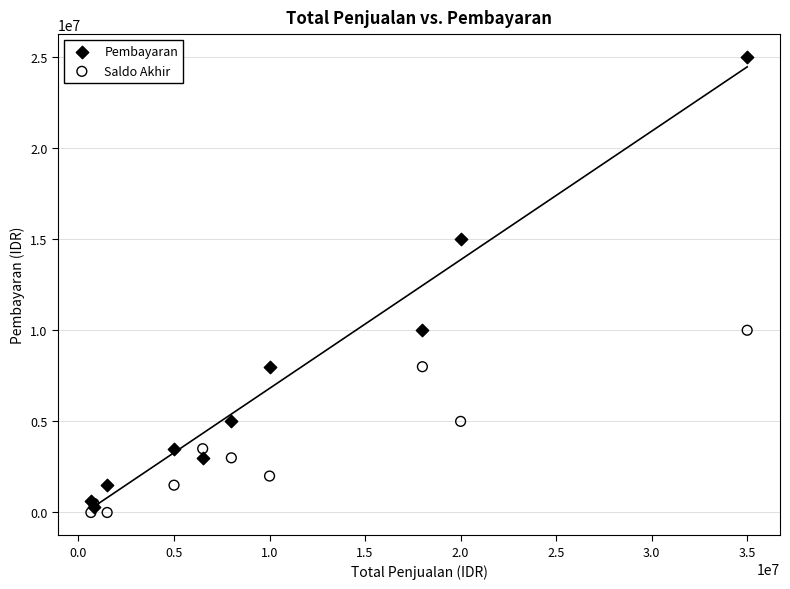

Which series reaches the maximum Y coordinate?

Pembayaran